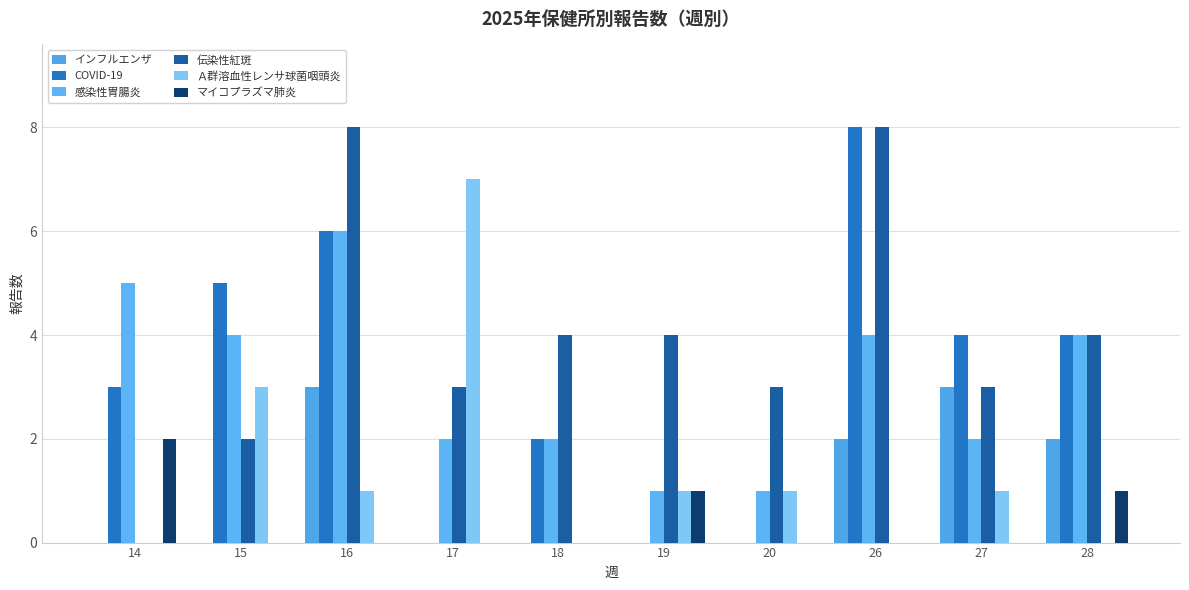

Reading left to right, extract all data points from this chart.

インフルエンザ: 0	0	3	0	0	0	0	2	3	2
COVID-19: 3	5	6	0	2	0	0	8	4	4
感染性胃腸炎: 5	4	6	2	2	1	1	4	2	4
伝染性紅斑: 0	2	8	3	4	4	3	8	3	4
Ａ群溶血性レンサ球菌咽頭炎: 0	3	1	7	0	1	1	0	1	0
マイコプラズマ肺炎: 2	0	0	0	0	1	0	0	0	1